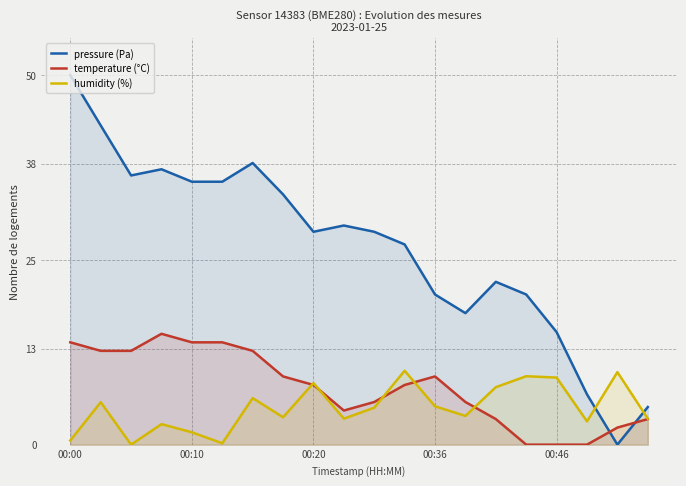

The pressure (Pa) series shows 1.7 at 19. True or false?

False